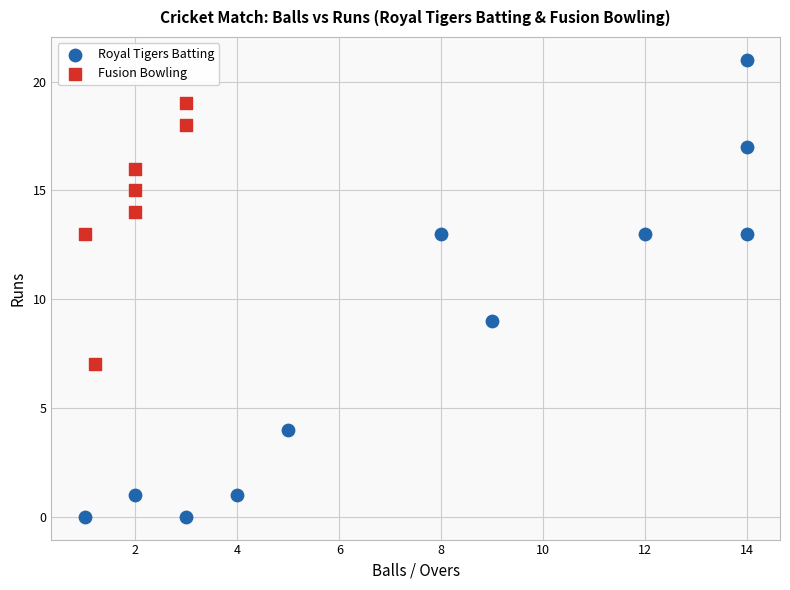

Which series reaches the minimum Y coordinate?

Royal Tigers Batting